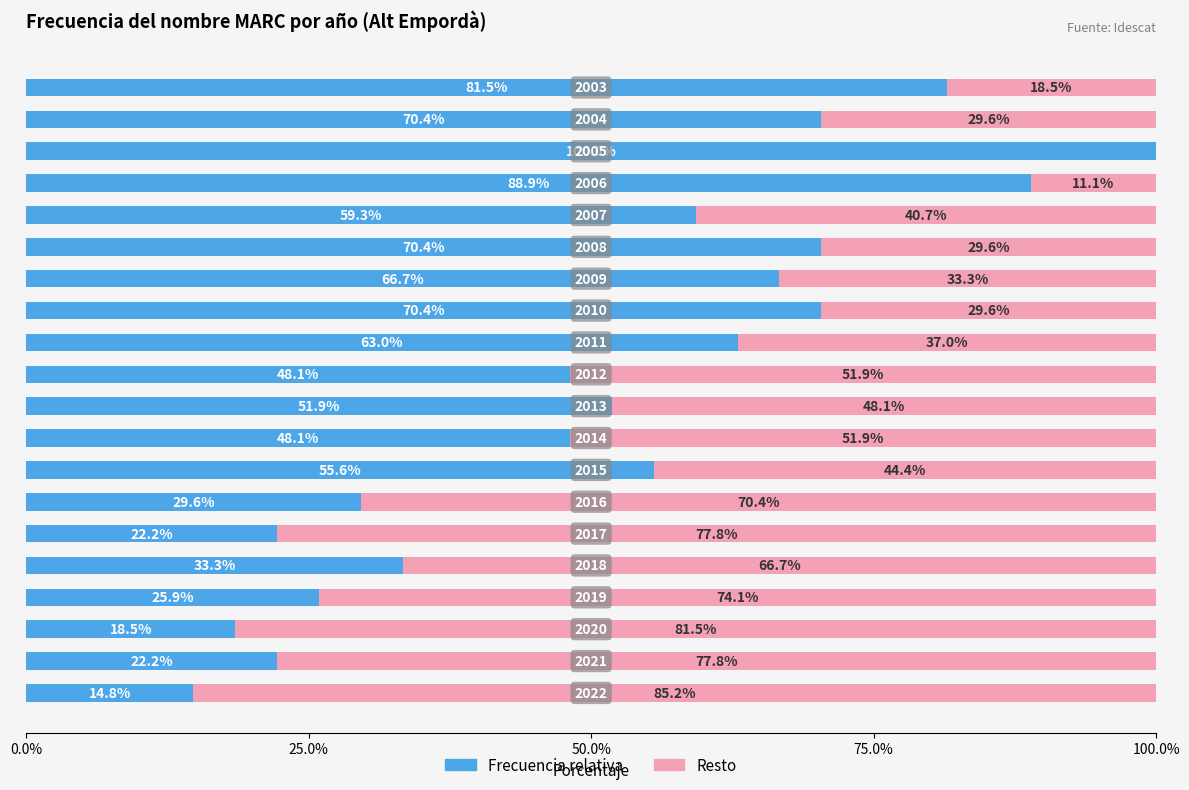

What is the highest value of the Frecuencia relativa series?

100.0